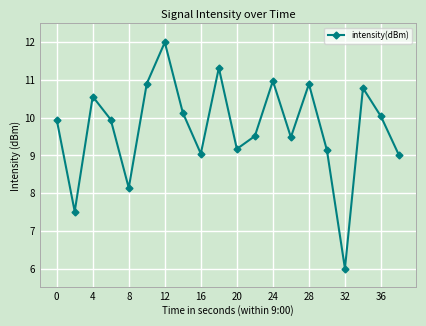

What is the greatest value displayed?

12.0